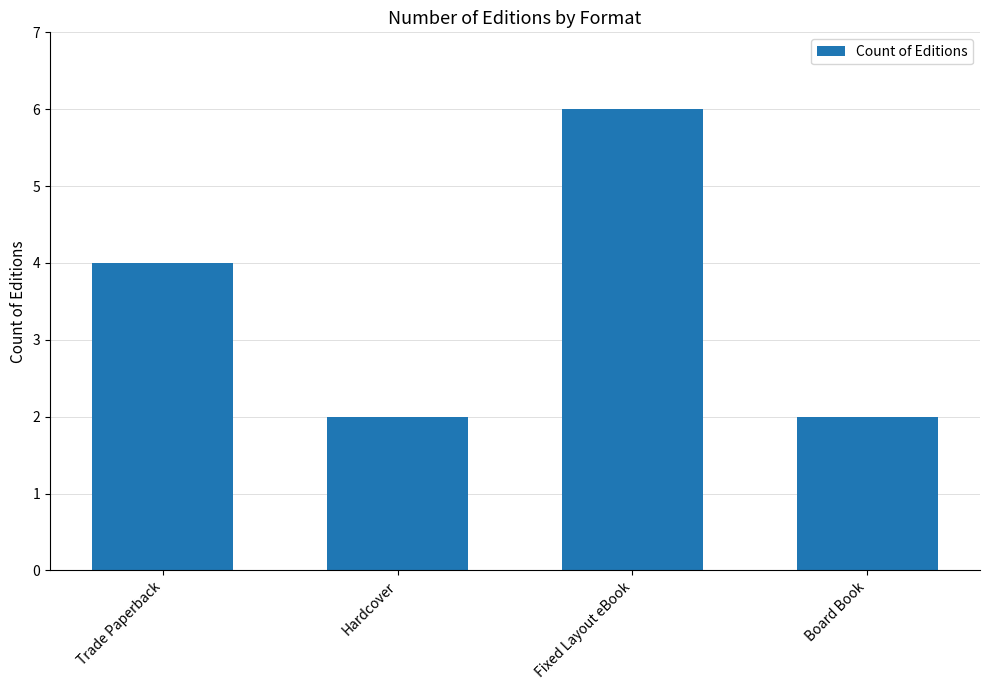

Which label corresponds to the largest value in the chart?

Fixed Layout eBook